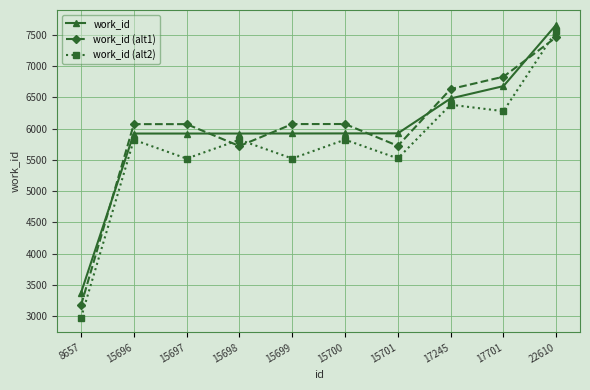

How many values in the work_id series are below 5922?

5